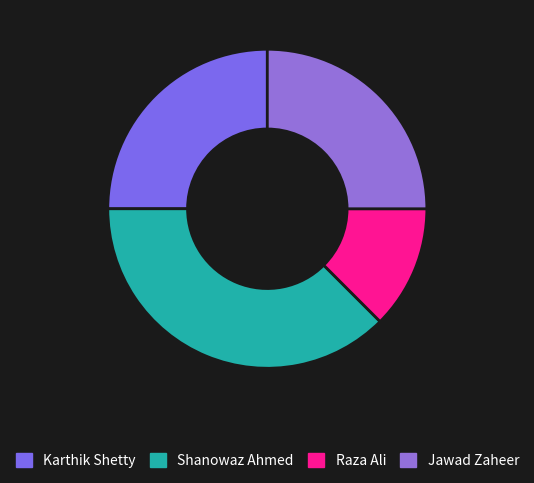

How many segments does this pie chart have?

4